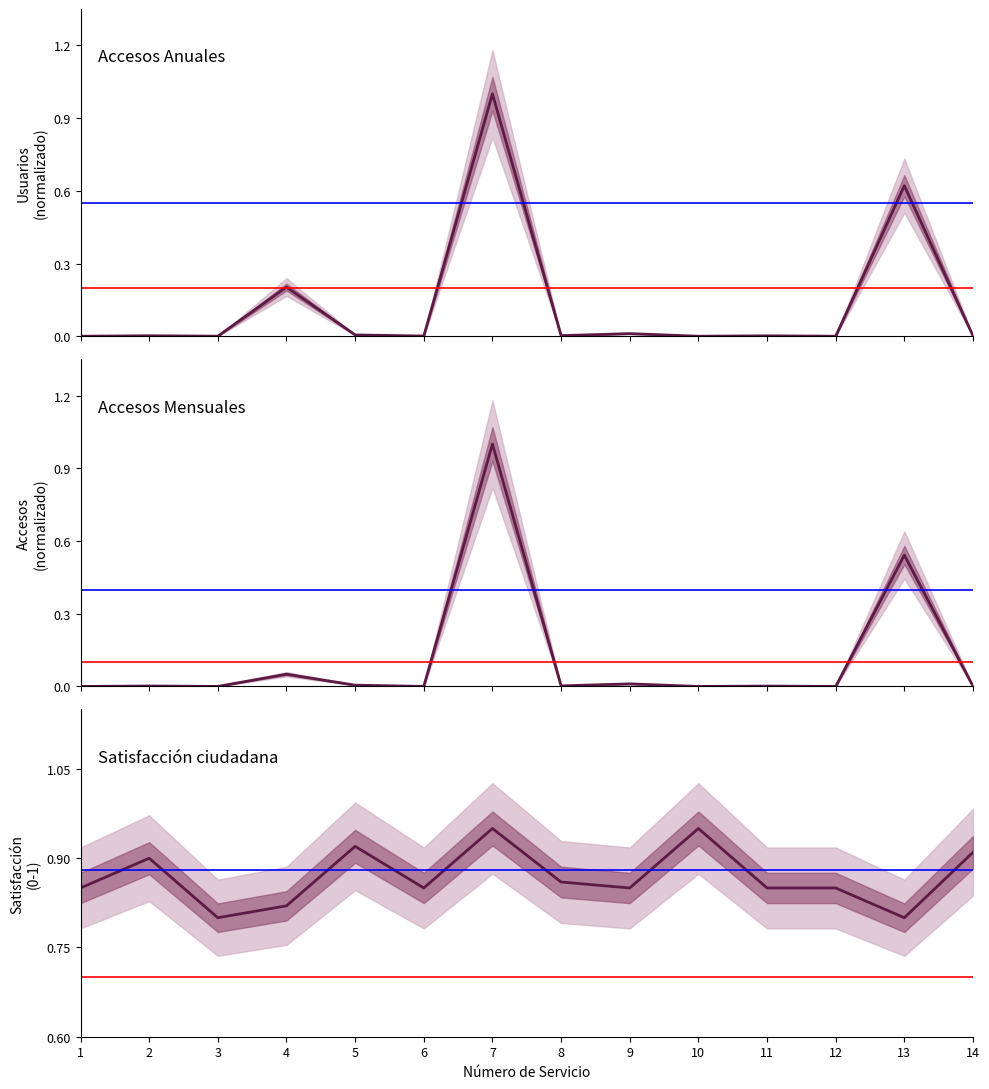

At which category does Satisfacción ciudadana reach its first local peak?

2